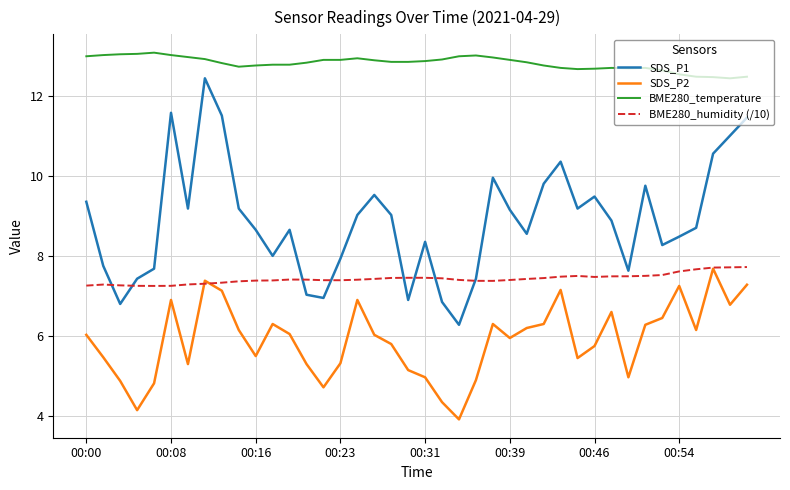

Which series has the widest spread of values?

SDS_P1